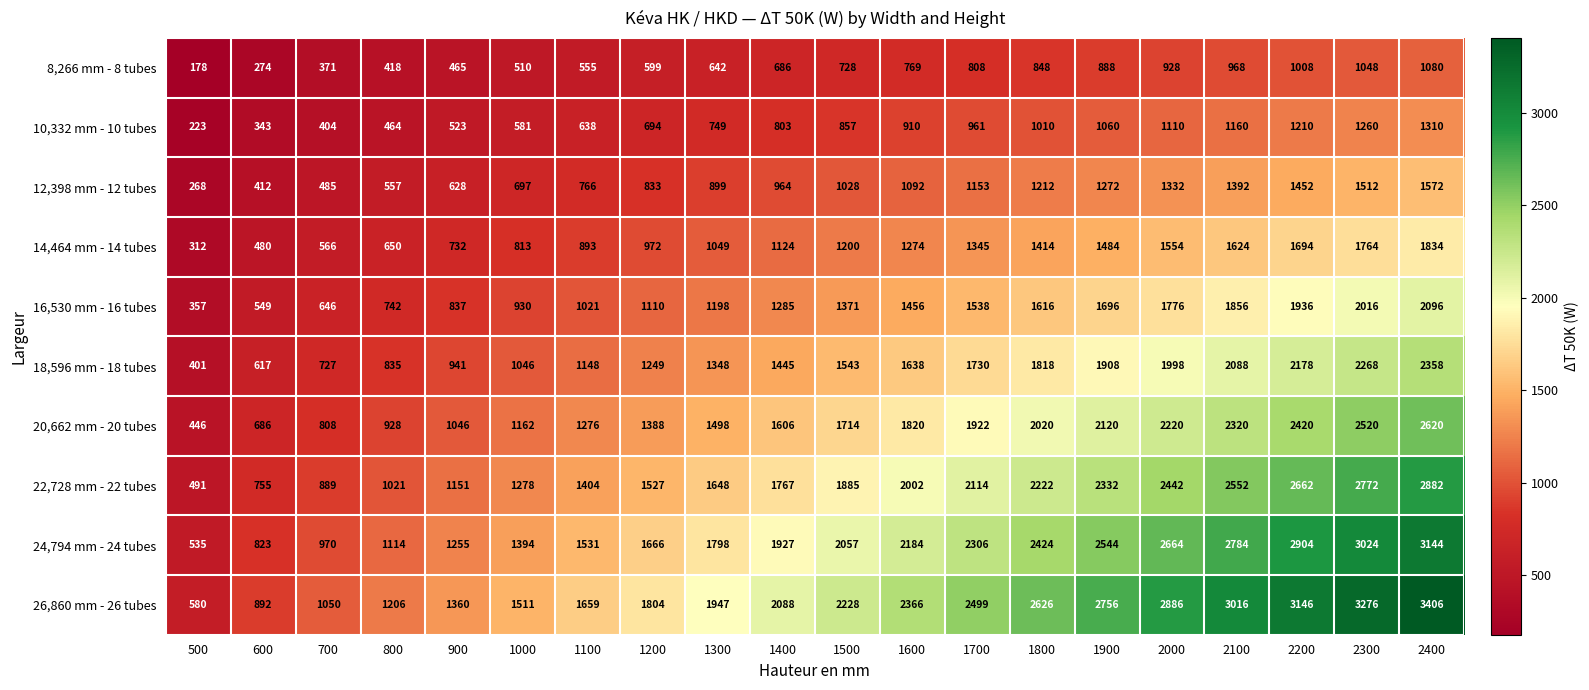

What is the difference between the 22,728 mm - 22 tubes values at 600 and 2400?

2127